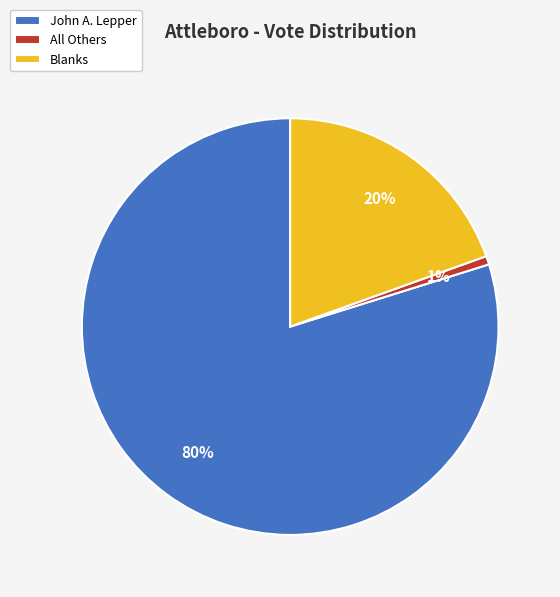

Does Blanks represent more than half of the total?

No